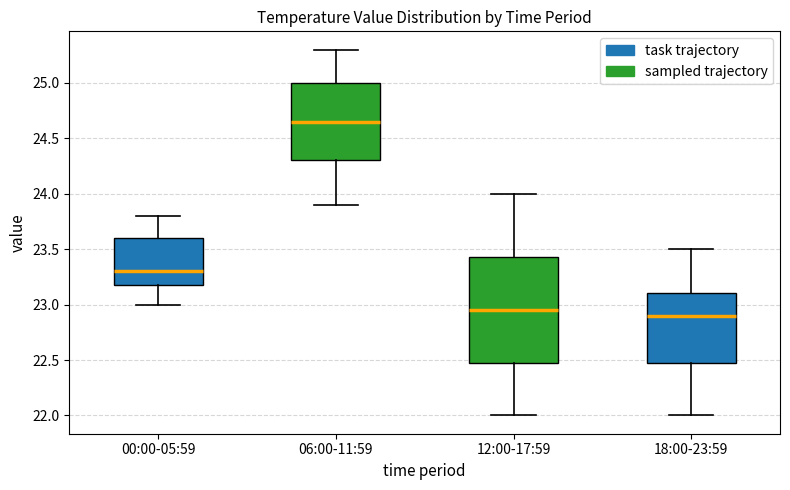

Reading left to right, read every box against the y-axis: the position of its median line, the range the box covers, and the ends of its whiskers. The values are not printed on the chart, so give them approximately, as read against the axis.

00:00-05:59: median 23.30, box 23.20 to 23.60, whiskers 23.00 to 23.80
06:00-11:59: median 24.65, box 24.30 to 25.00, whiskers 23.90 to 25.30
12:00-17:59: median 22.95, box 22.50 to 23.45, whiskers 22.00 to 24.00
18:00-23:59: median 22.90, box 22.50 to 23.10, whiskers 22.00 to 23.50